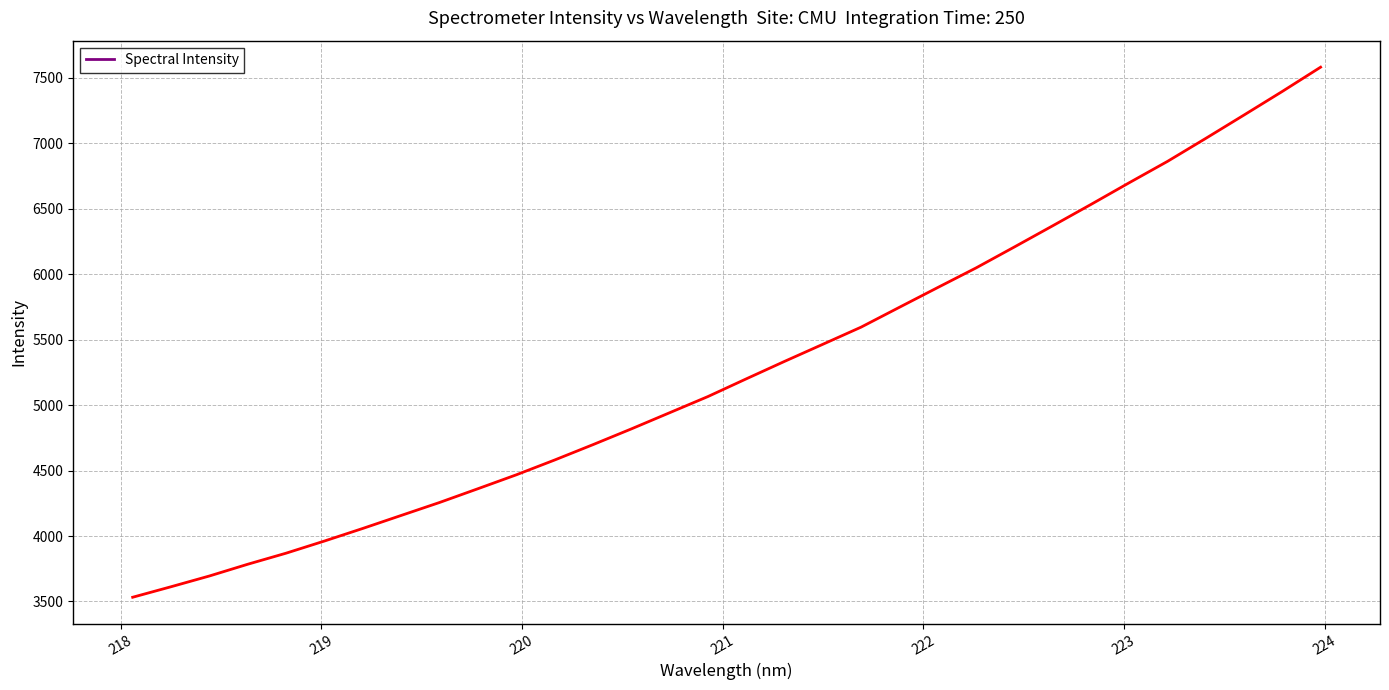

What is the average value?

5283.1